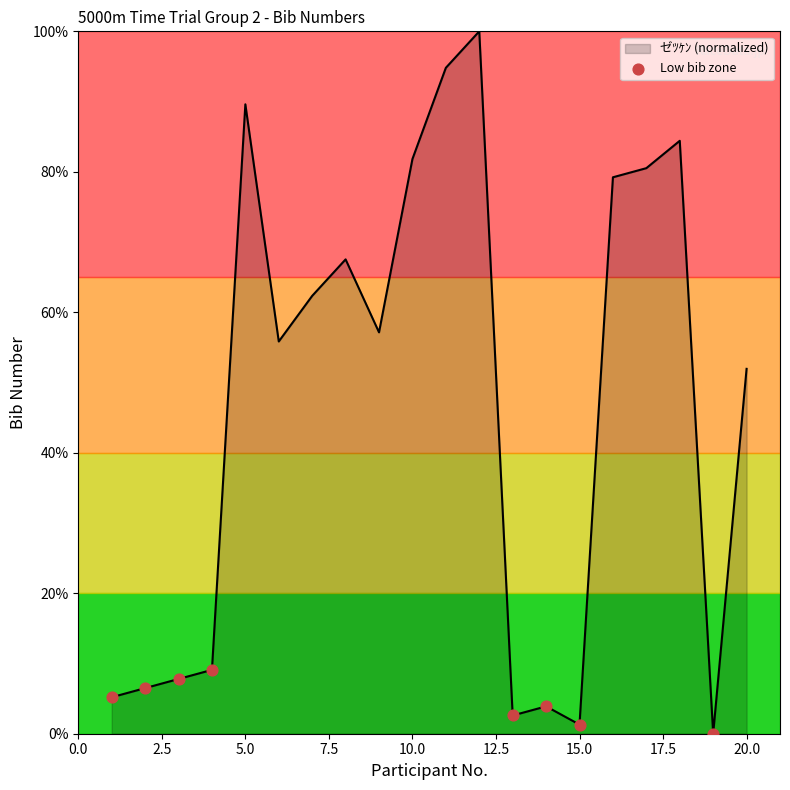

What is the greatest value displayed?

100.0